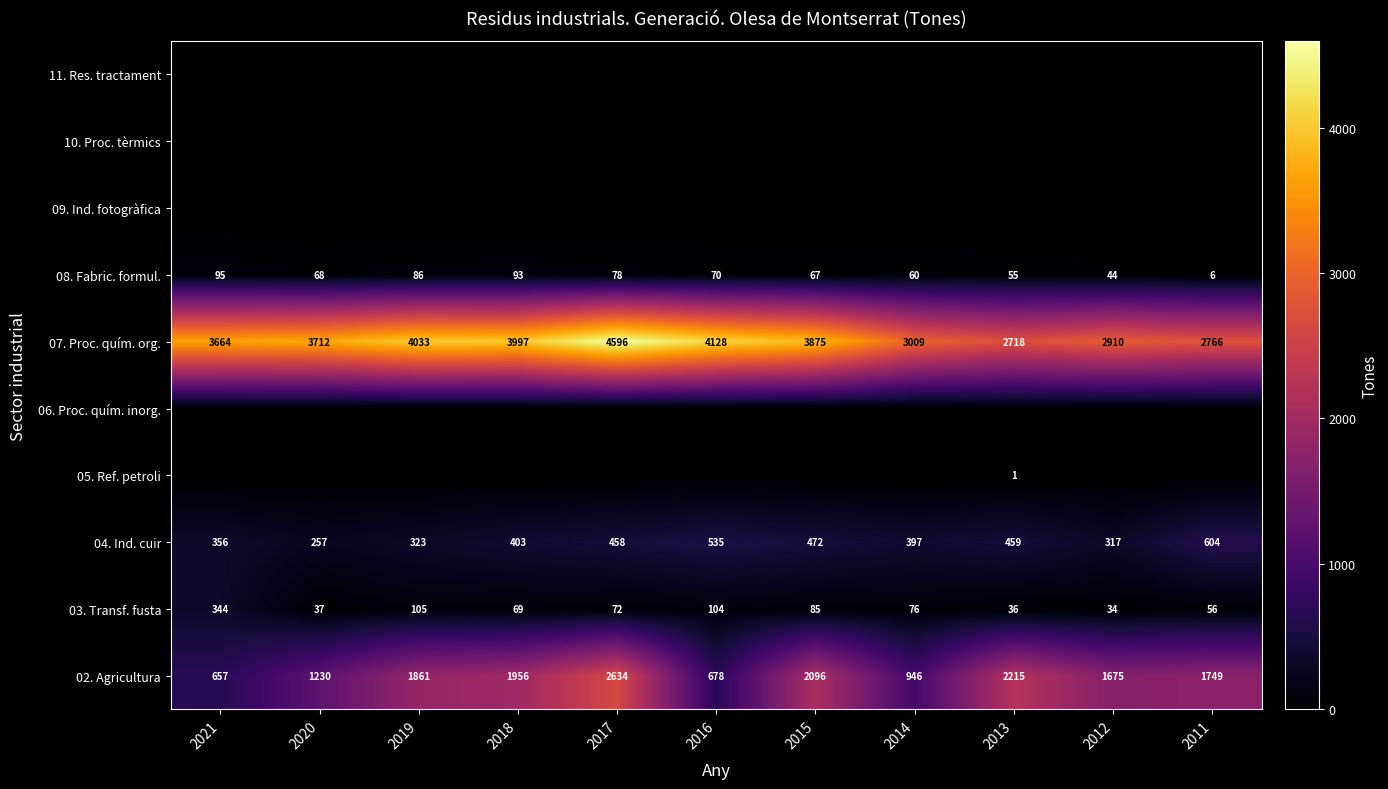

What is the approximate value of 07. Proc. quím. org. at 2015?

3875